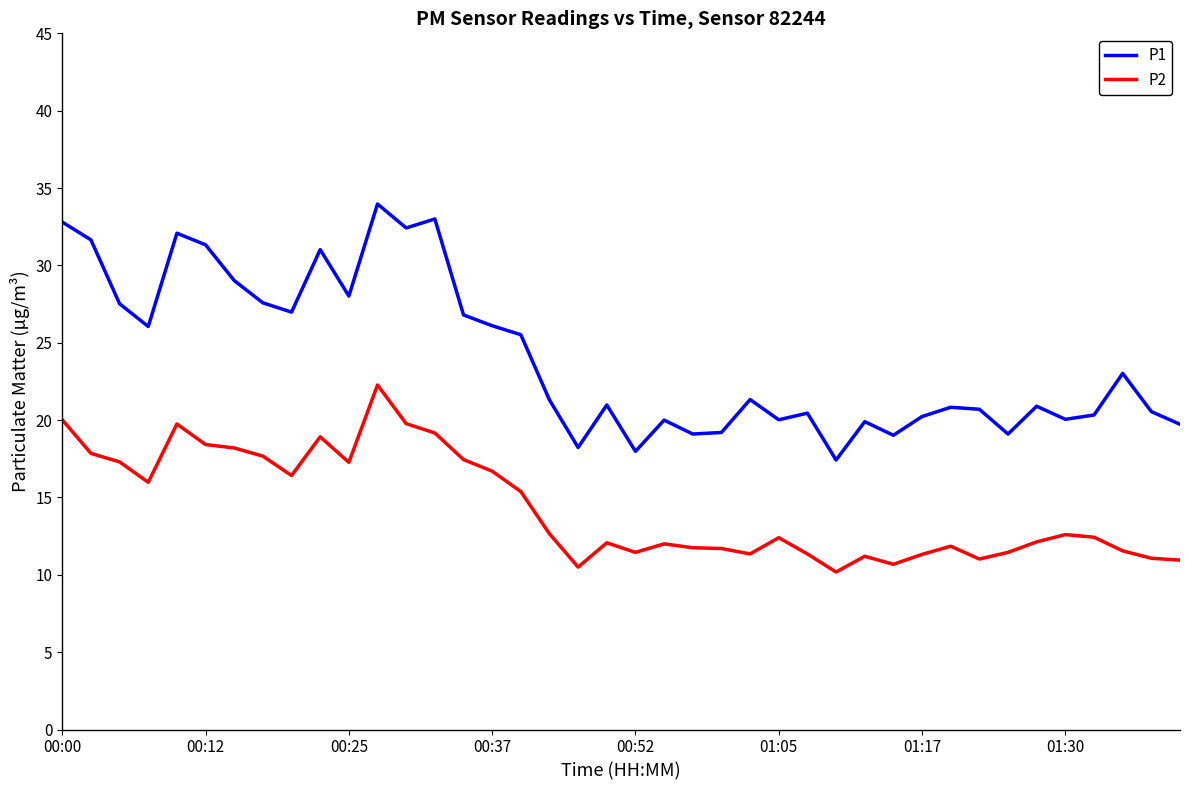

Which series has the largest total across all categories?

P1